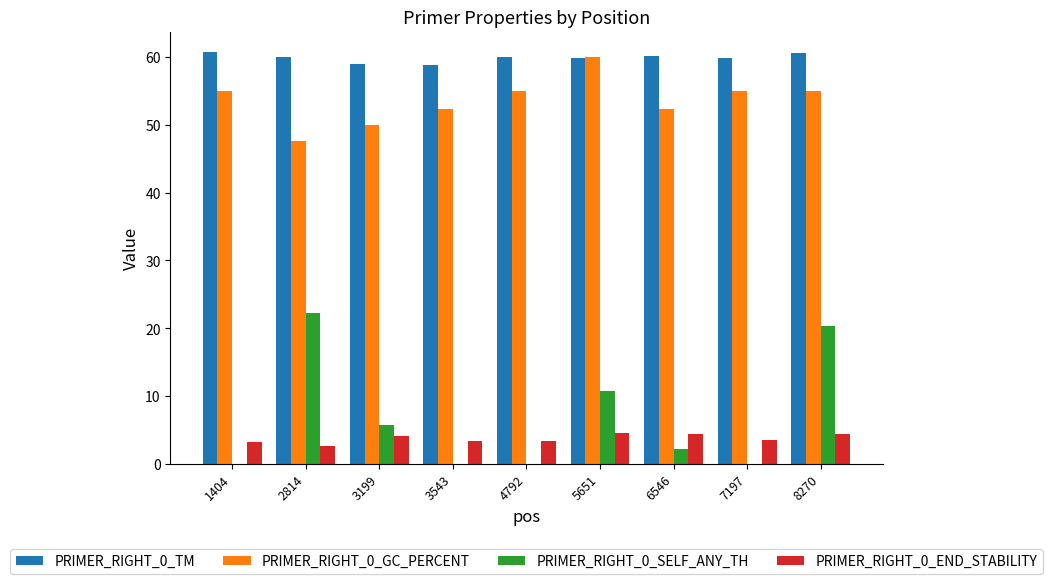

Which series has the widest spread of values?

PRIMER_RIGHT_0_SELF_ANY_TH